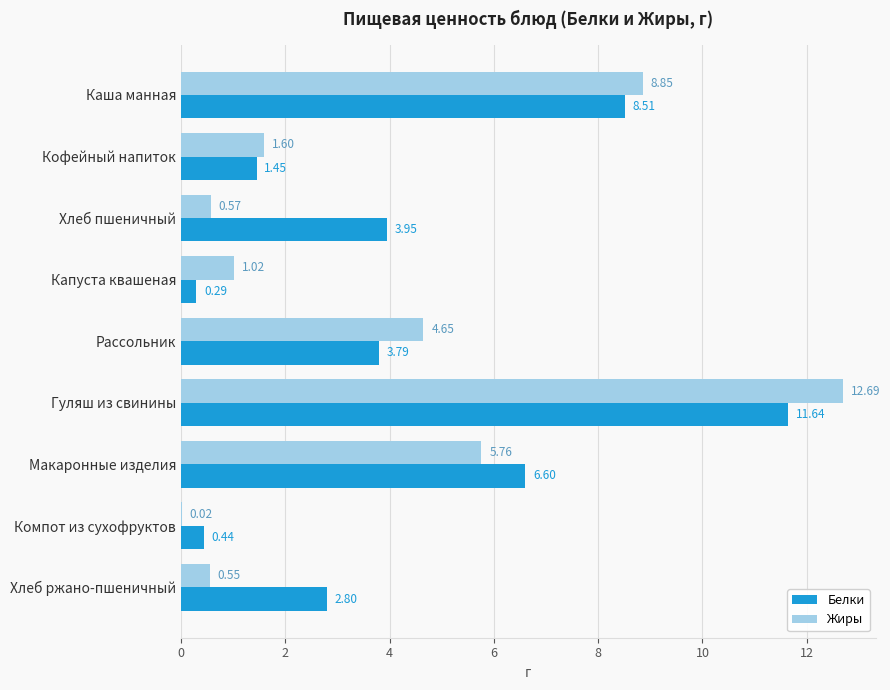

Which category has the highest value across all series?

Гуляш из свинины